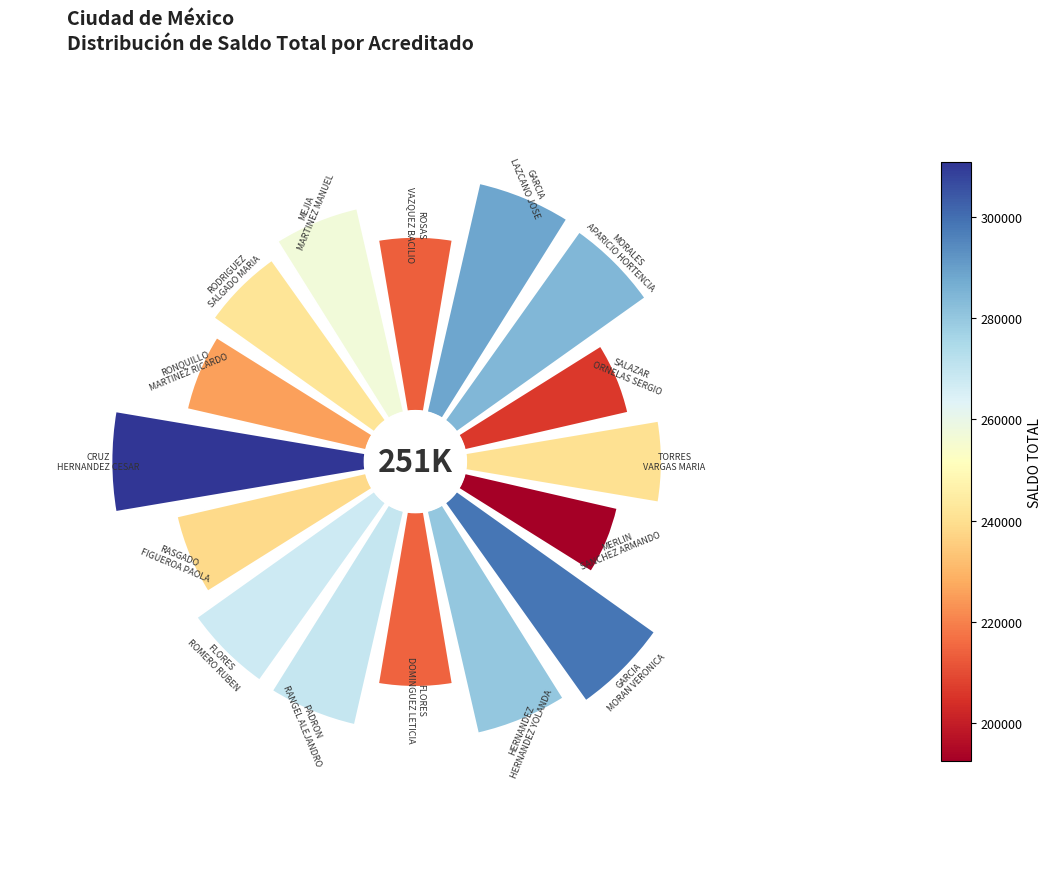

Does 6 account for over 50% of the chart?

No